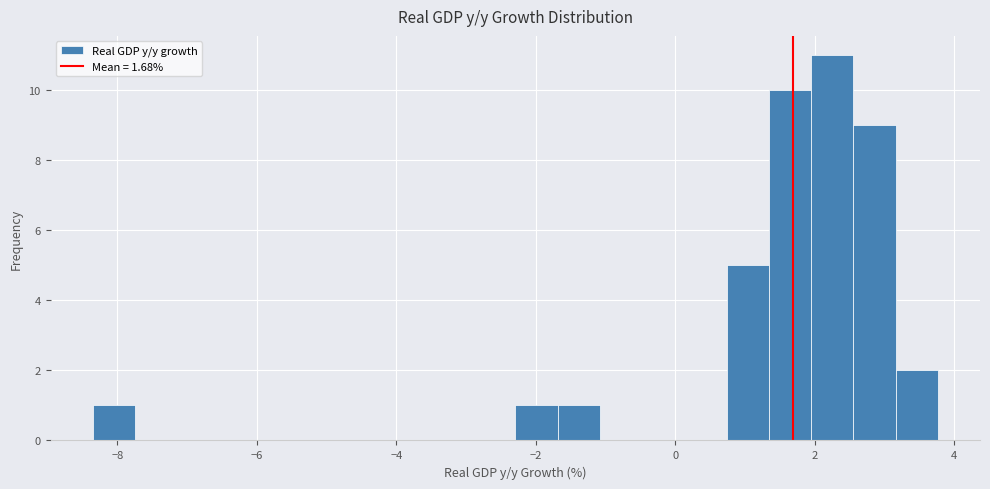

Around what value on the x-axis is the tallest bar? Give the approximate position of its centre, as read against the axis.

2.2